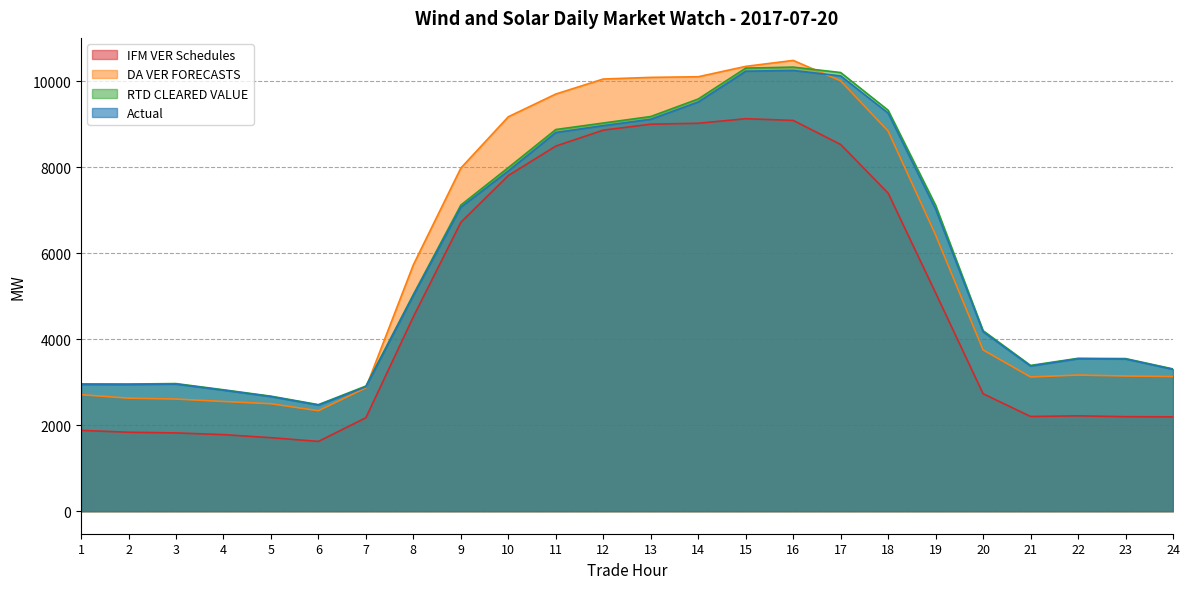

Is it true that Actual equals 10118.3 at 17?

True